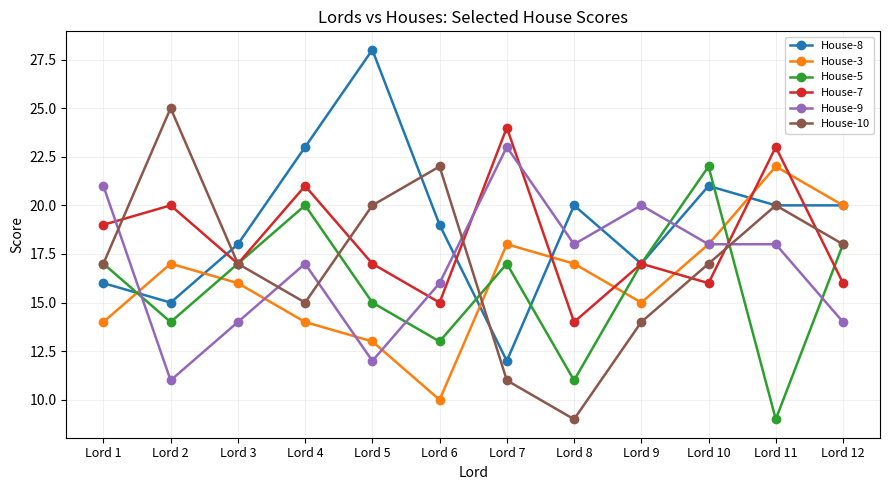

True or false: House-5 and House-3 intersect in this chart.

True